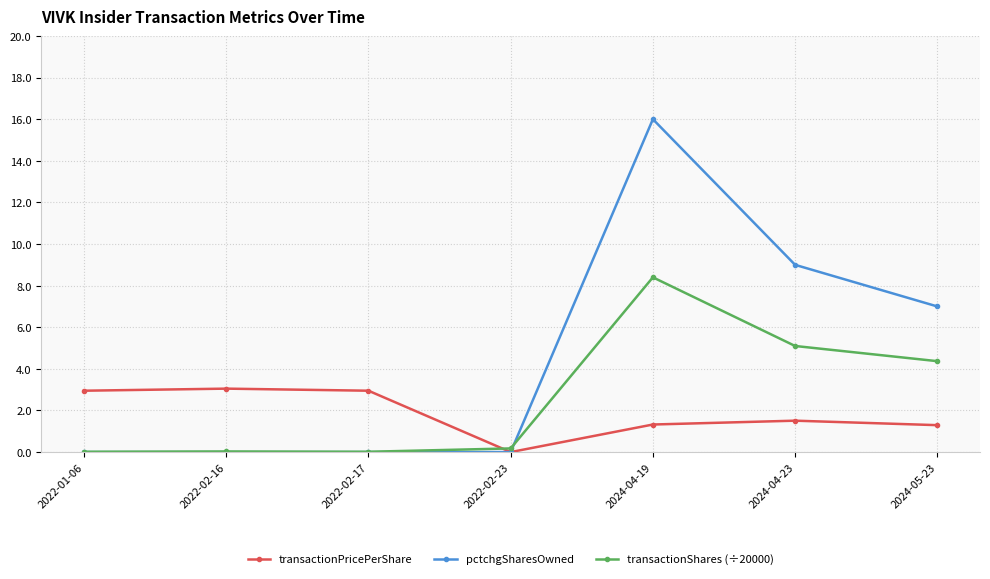

True or false: transactionShares (÷20000) has more than 0 interior local peaks.

True